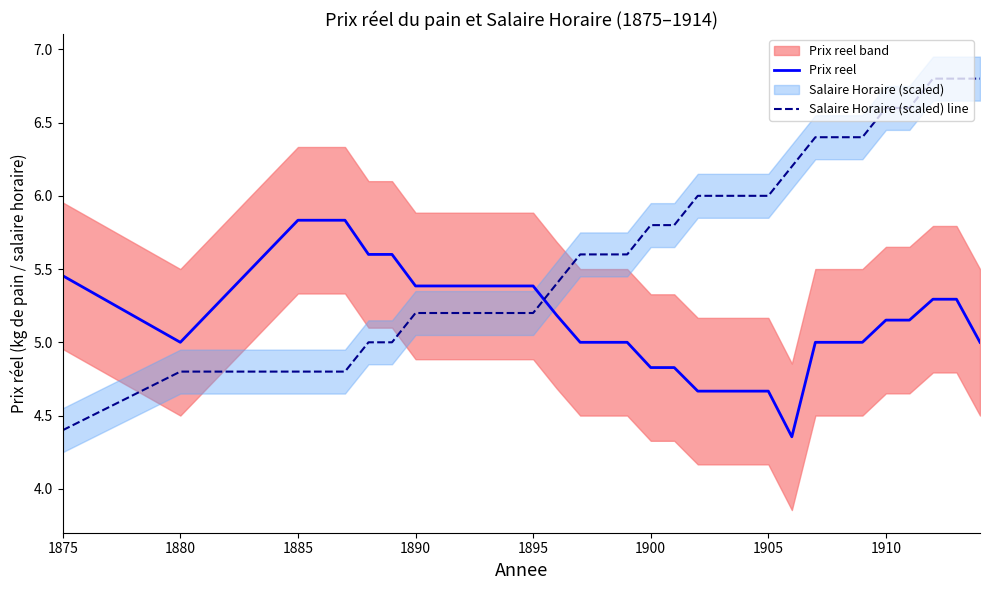

Where is Prix reel nearest to the value 5?

1880